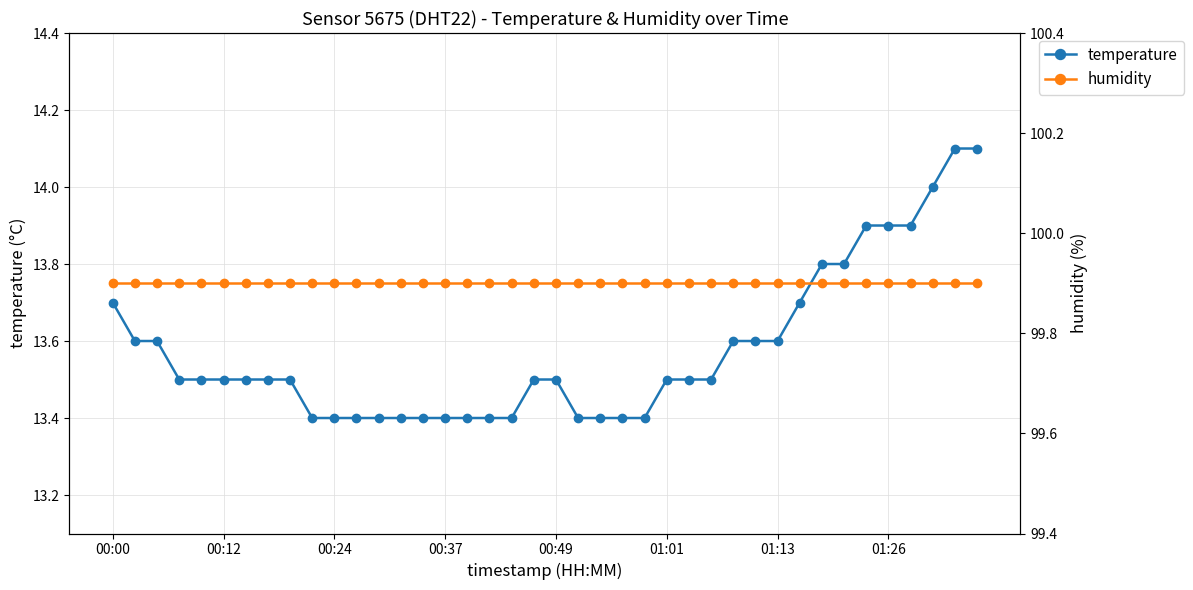

Reading left to right, list all the values displayed in this chart.

temperature: 13.7	13.6	13.6	13.5	13.5	13.5	13.5	13.5	13.5	13.4	13.4	13.4	13.4	13.4	13.4	13.4	13.4	13.4	13.4	13.5	13.5	13.4	13.4	13.4	13.4	13.5	13.5	13.5	13.6	13.6	13.6	13.7	13.8	13.8	13.9	13.9	13.9	14.0	14.1	14.1
humidity: 99.9	99.9	99.9	99.9	99.9	99.9	99.9	99.9	99.9	99.9	99.9	99.9	99.9	99.9	99.9	99.9	99.9	99.9	99.9	99.9	99.9	99.9	99.9	99.9	99.9	99.9	99.9	99.9	99.9	99.9	99.9	99.9	99.9	99.9	99.9	99.9	99.9	99.9	99.9	99.9